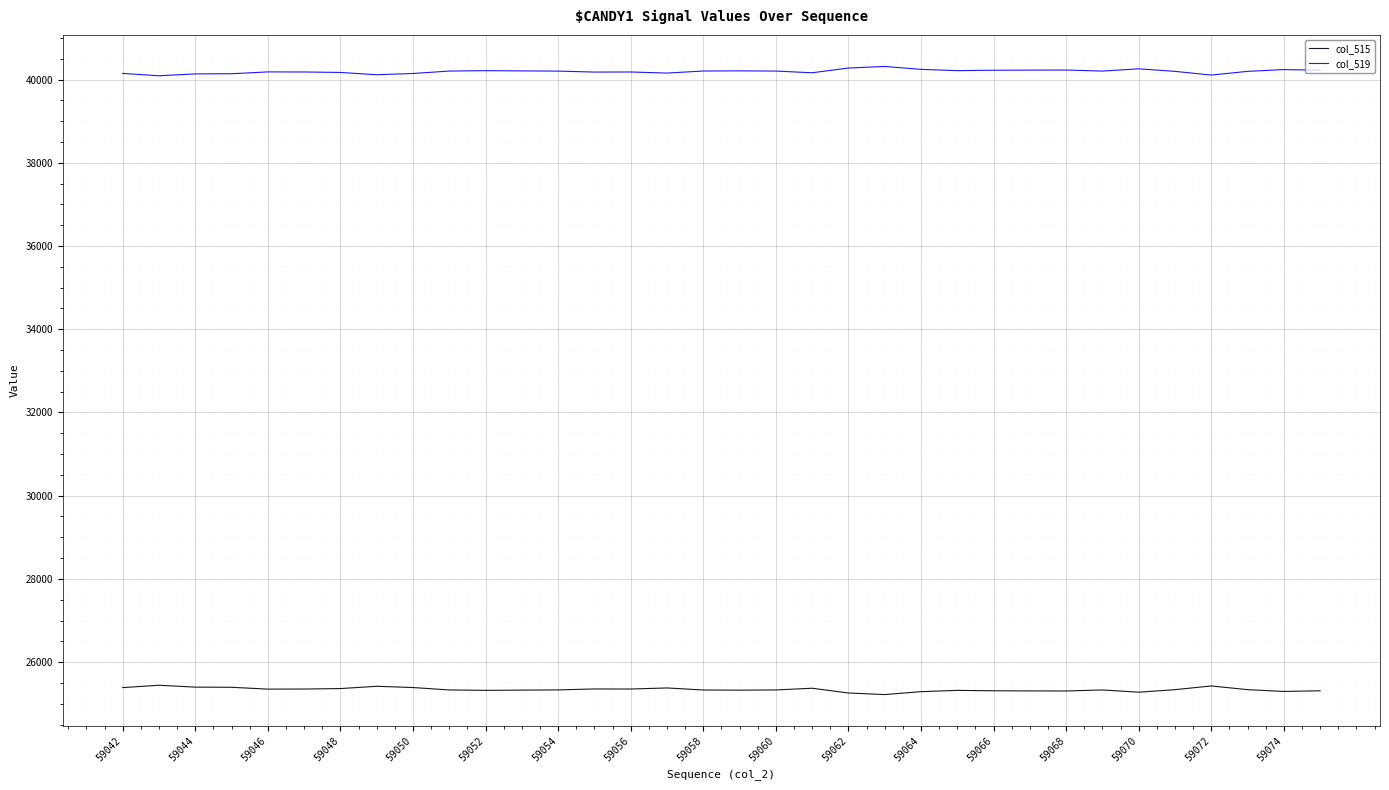

Which series has the largest total across all categories?

col_519